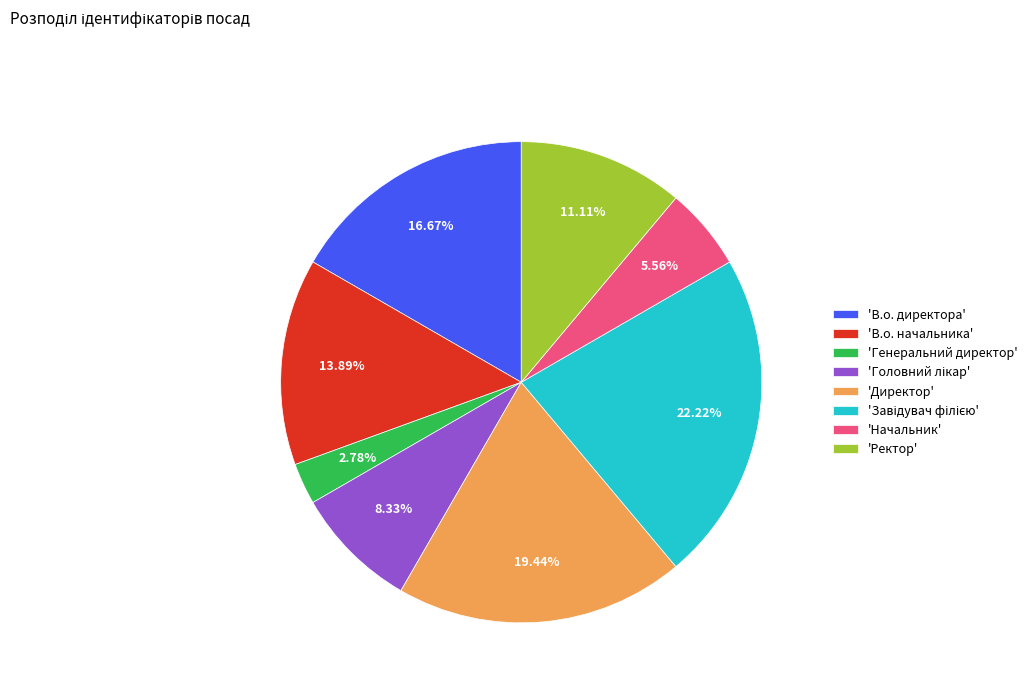

How many slices are in this pie chart?

8